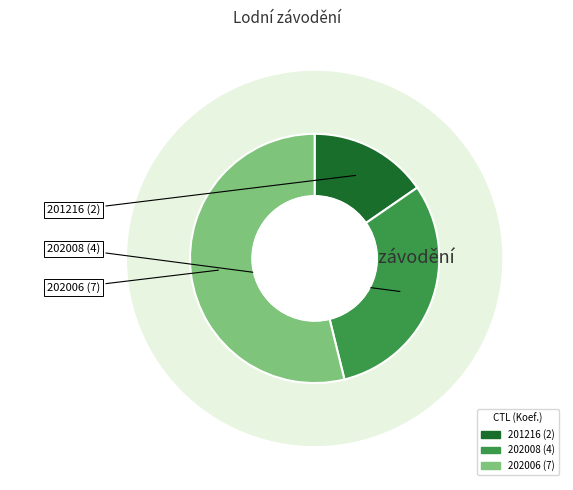

To the nearest percent, what percentage of the pie is 202008?

31%